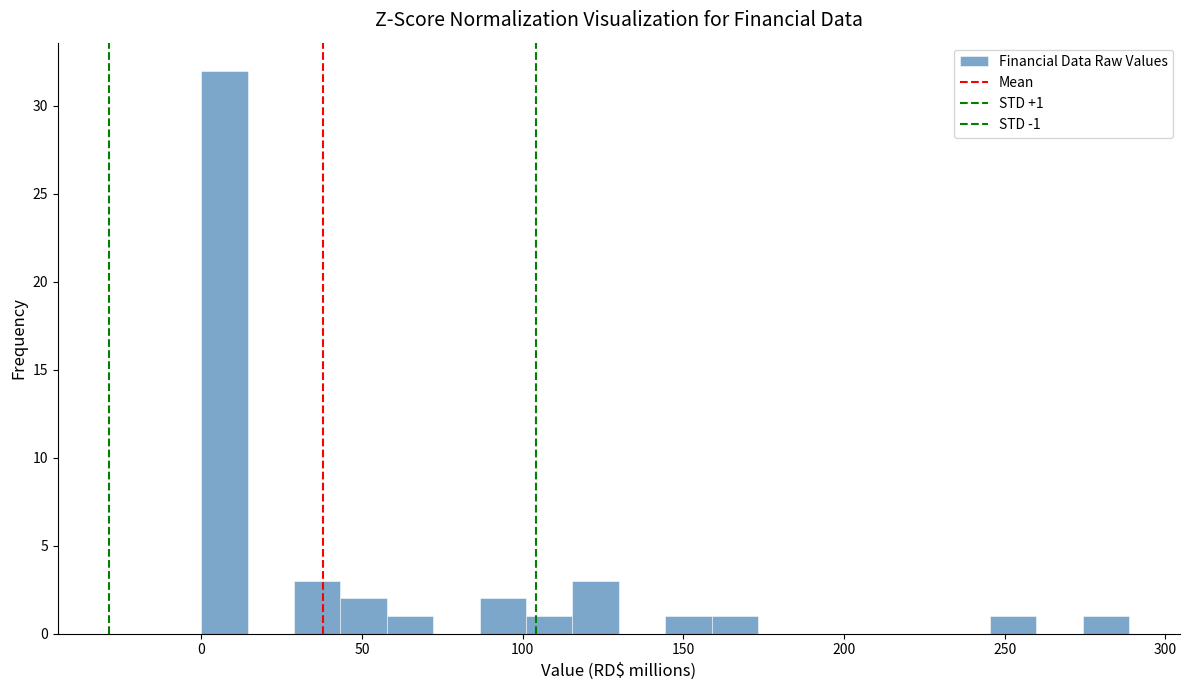

Read against the x-axis, roughly where is the centre of the tallest bar?

5